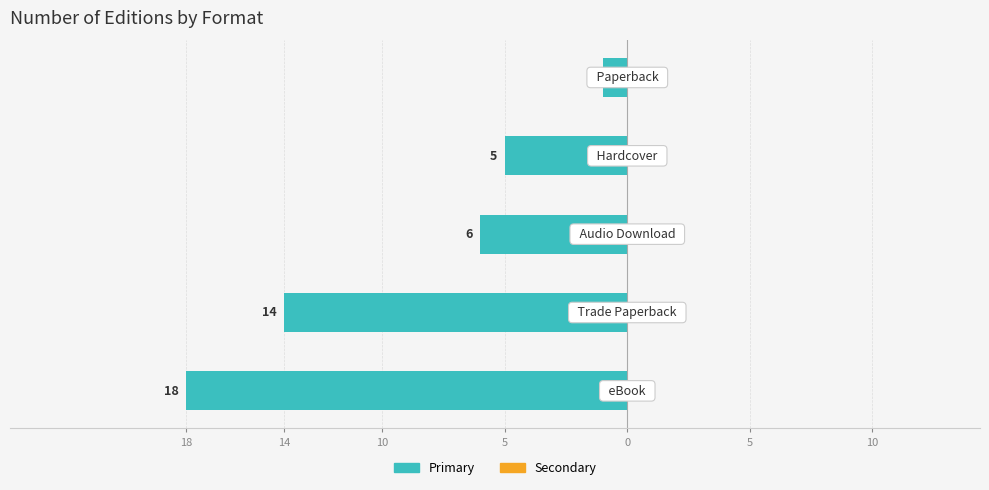

Does the chart contain any negative values?

Yes